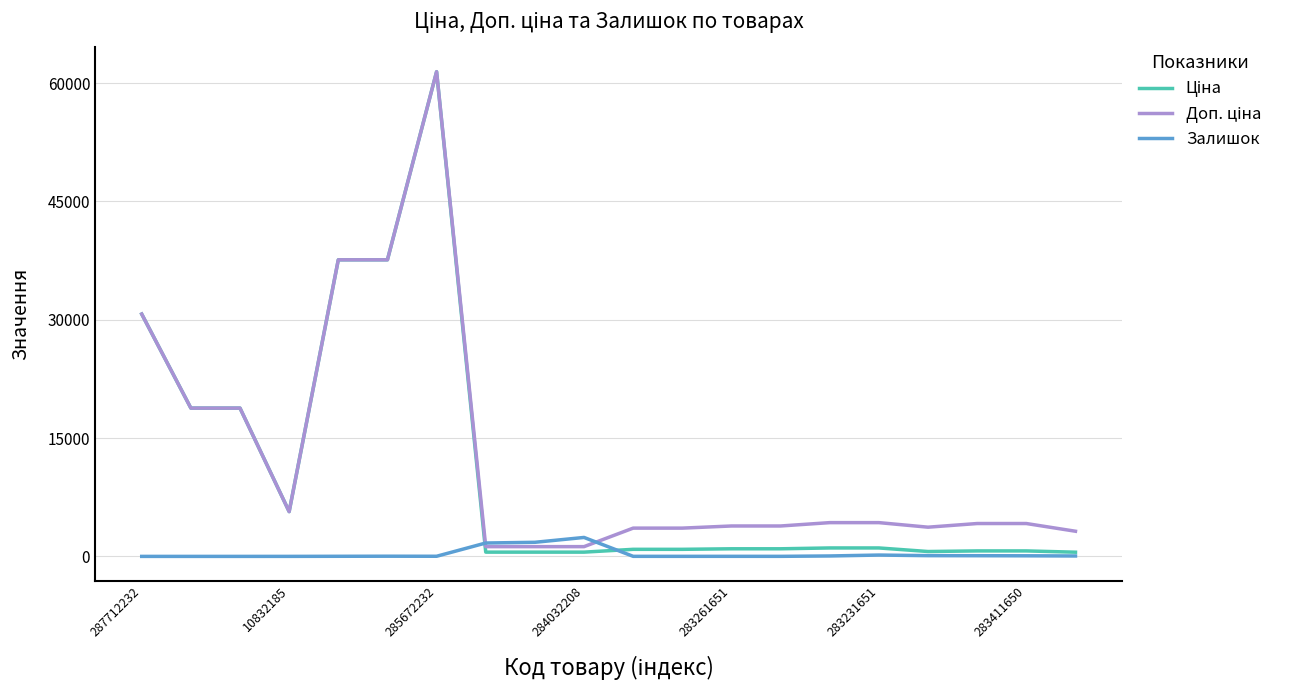

What is the sum of all Ціна values?

220618.2